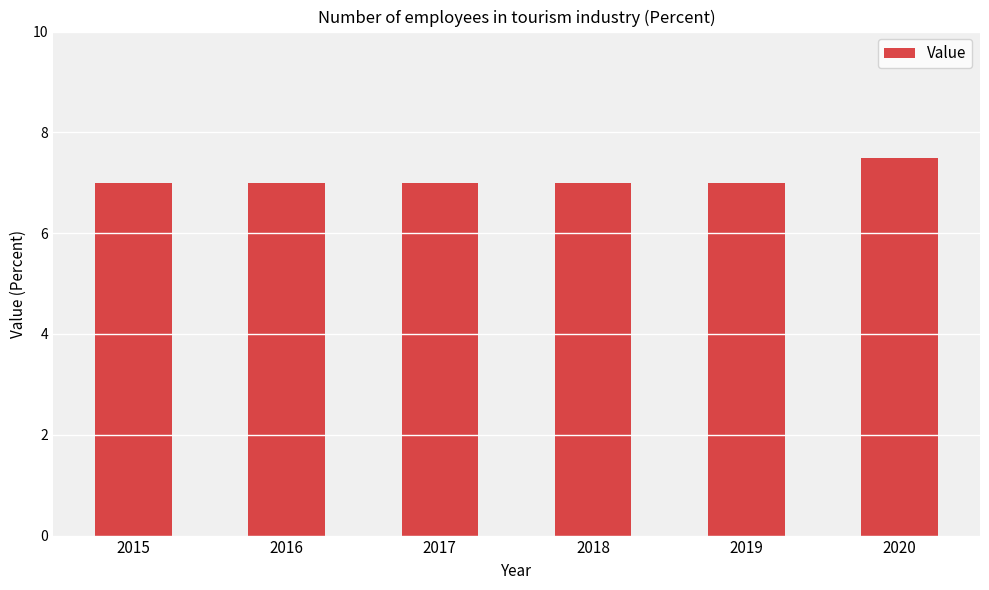

What is the minimum value shown in the chart?

7.0